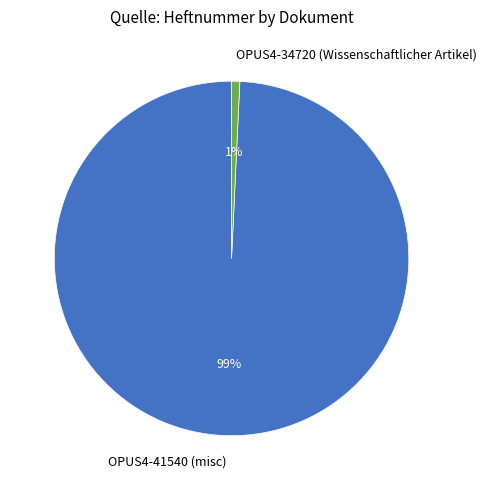

Rank the categories by value from lowest to highest.

OPUS4-34720 (Wissenschaftlicher Artikel), OPUS4-41540 (misc)